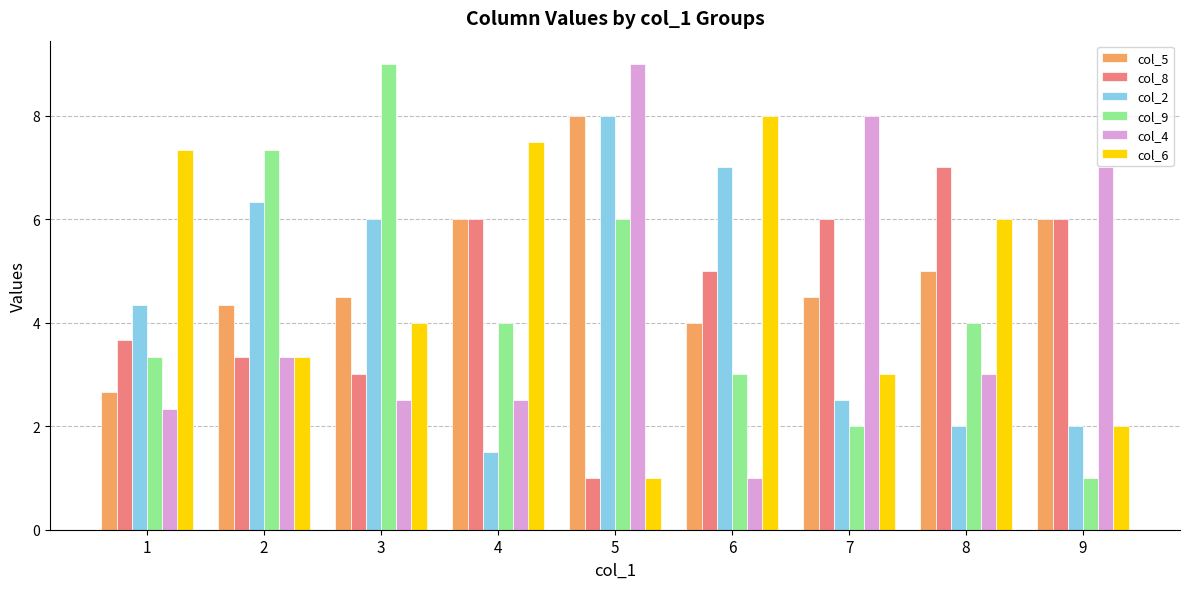

What is the value of the col_4 bar at the 7th from the left?

8.0